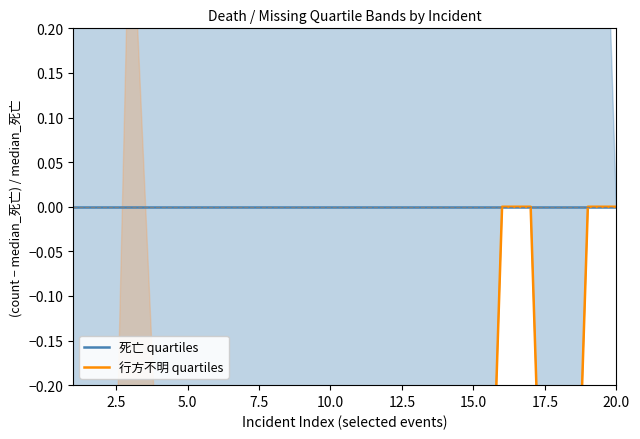

True or false: 死亡 quartiles and 行方不明 quartiles intersect in this chart.

False